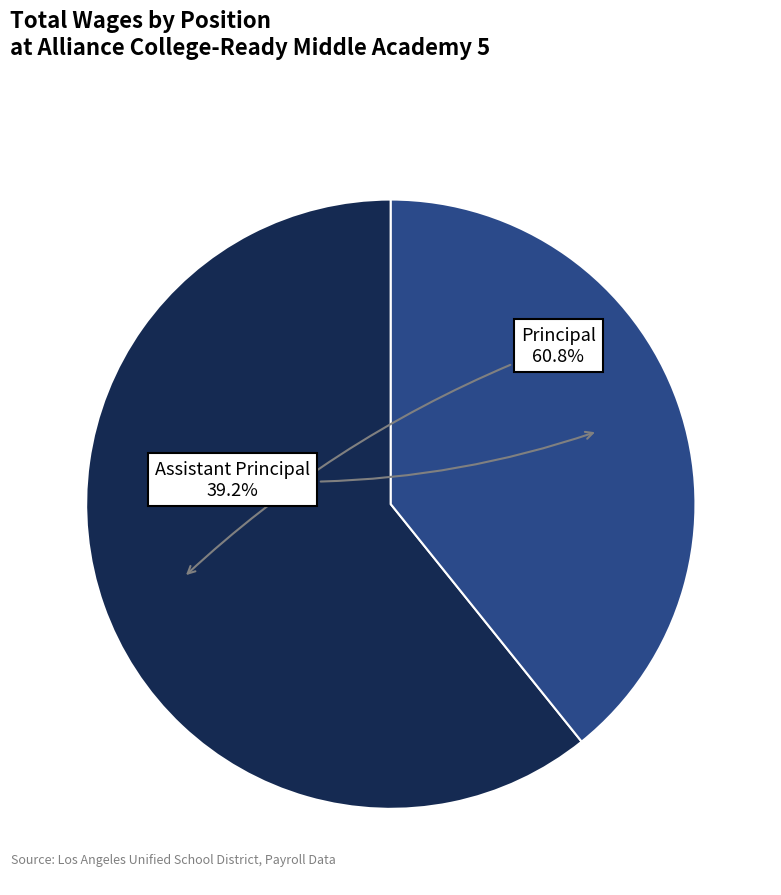

Is there any slice that represents more than half of the pie?

Yes